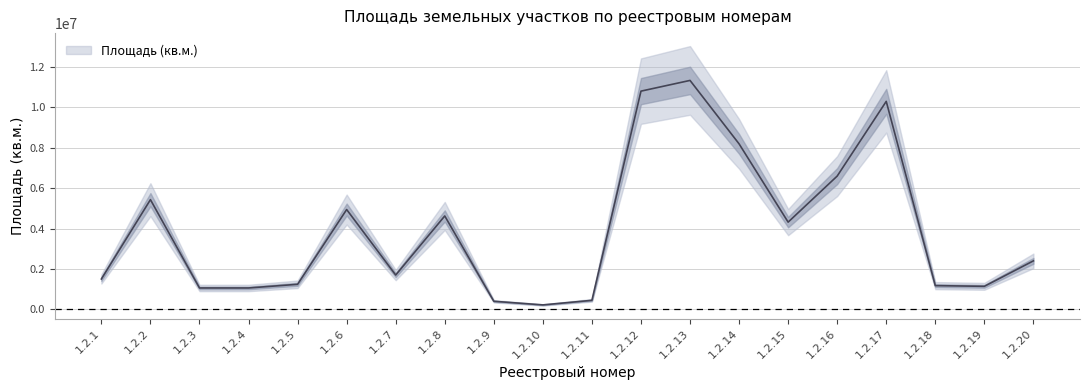

How many lines are shown in the chart?

1